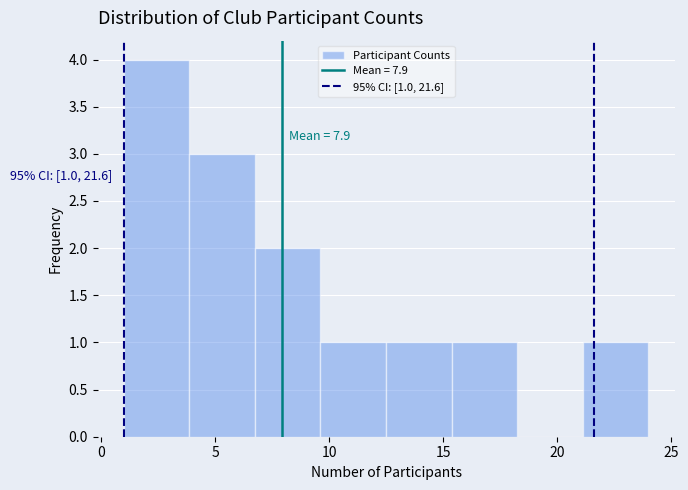

Over which range of the x-axis is the bar tallest?

1.0 to 4.0